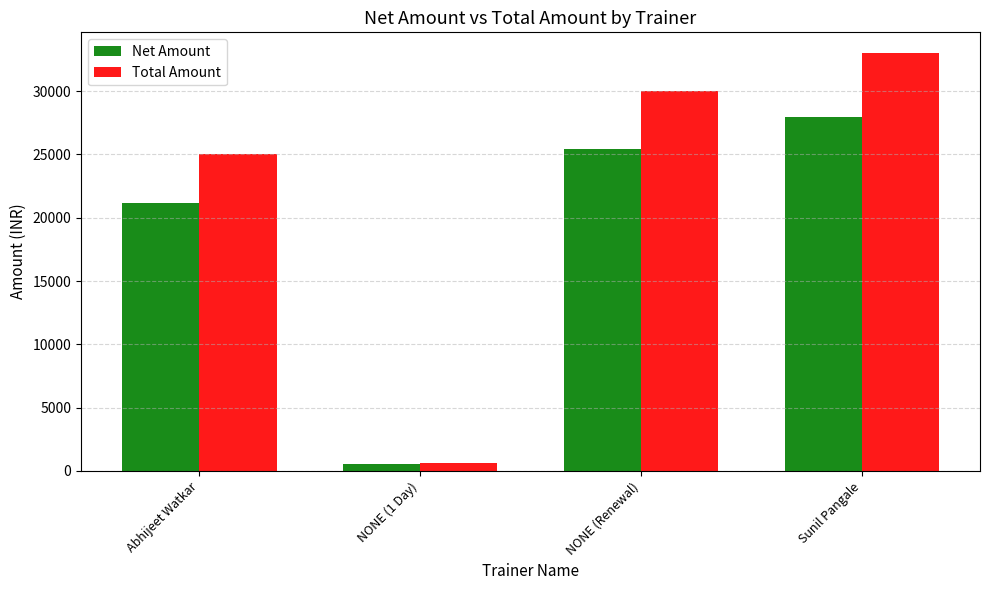

What are all the series names shown in the legend?

Net Amount, Total Amount